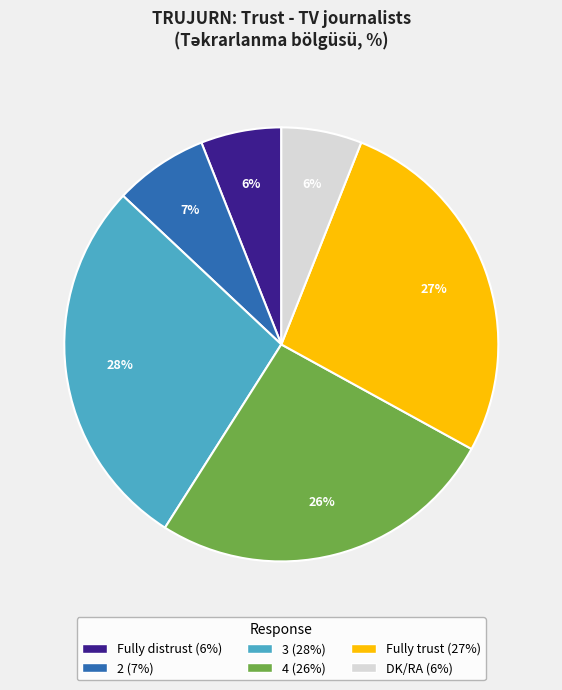

What is the largest slice in the pie chart?

3